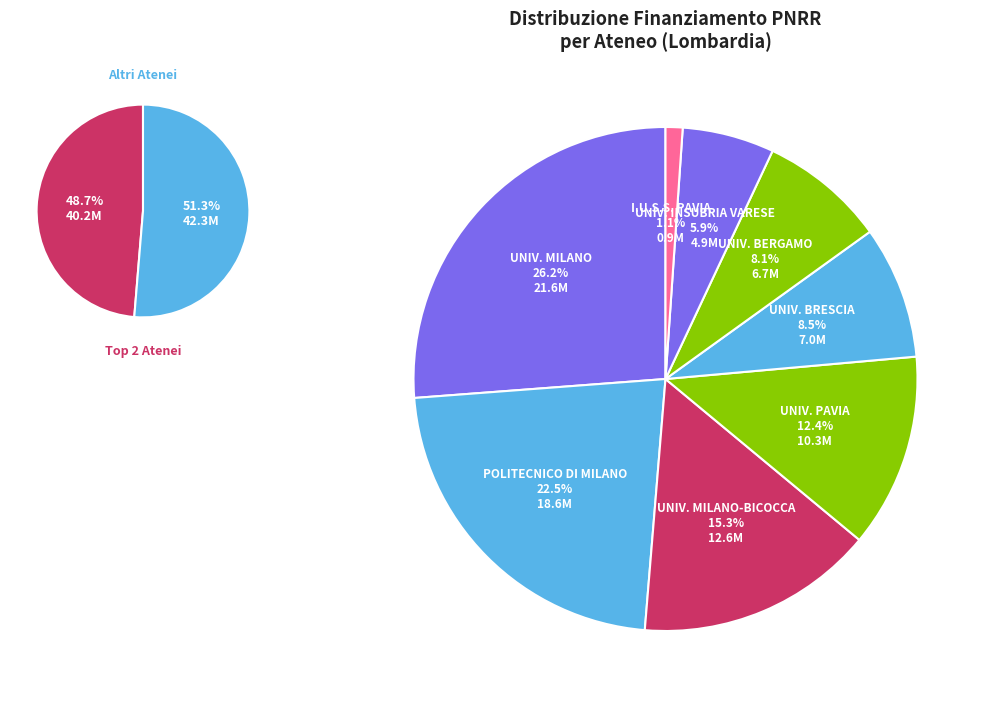

To the nearest percent, what portion does UNIVERSITA DEGLI STUDI DI BRESCIA represent?

9%